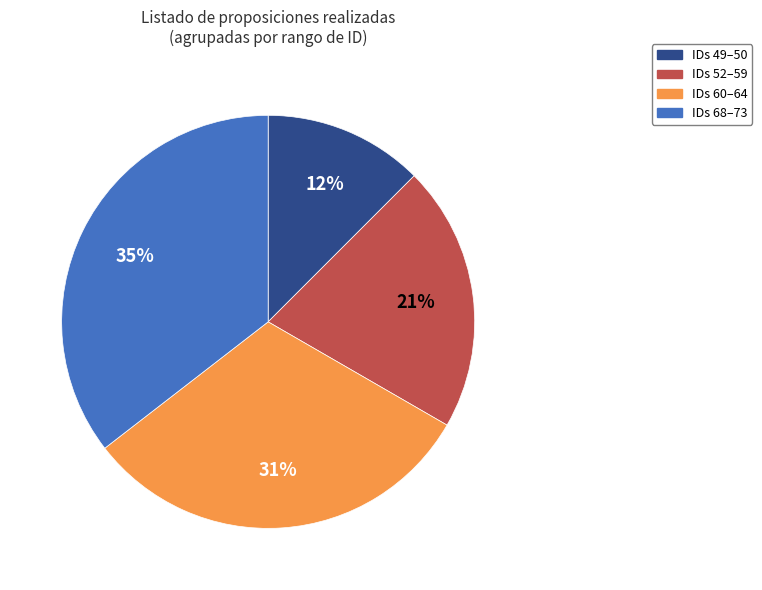

To the nearest percent, what is the average slice percentage?

25%